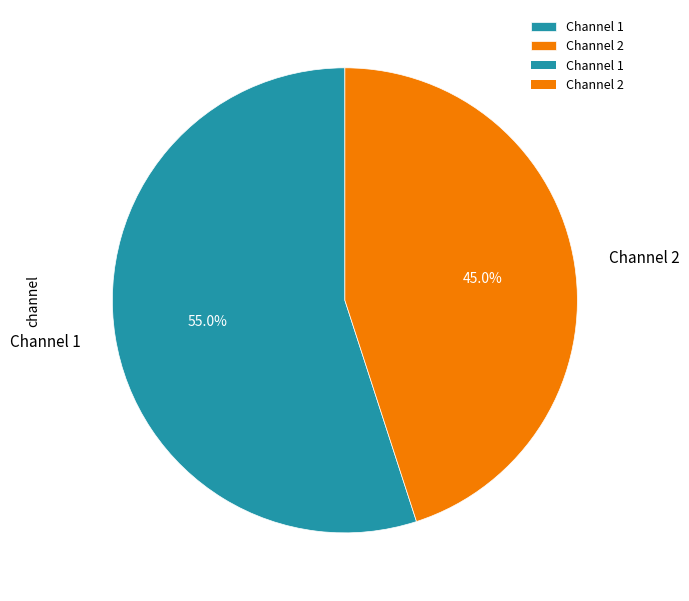

Does Channel 1 account for over 50% of the chart?

Yes